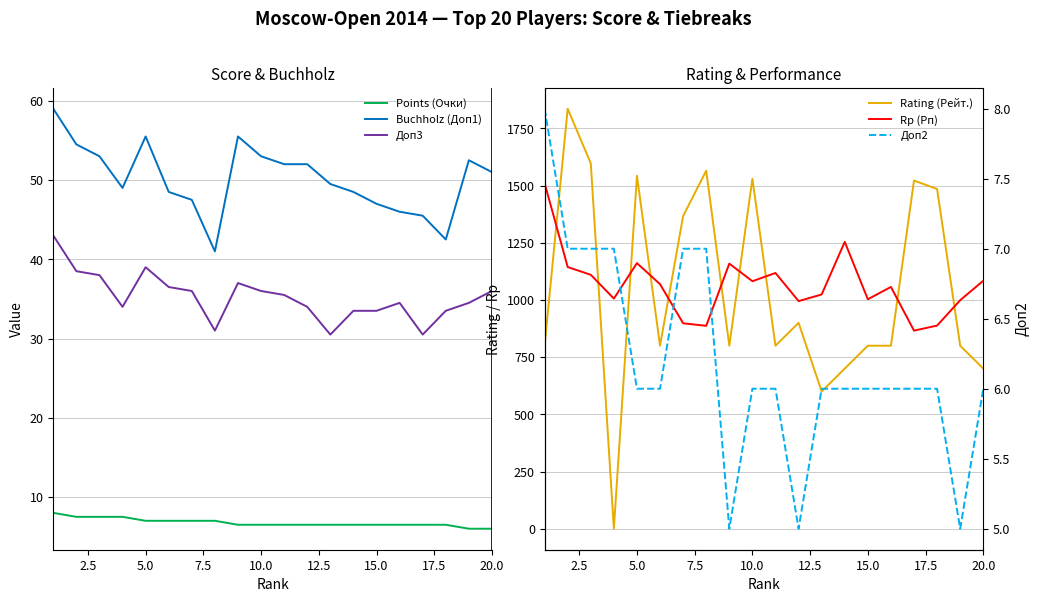

True or false: Buchholz (Доп1) and Доп3 cross at least once.

False